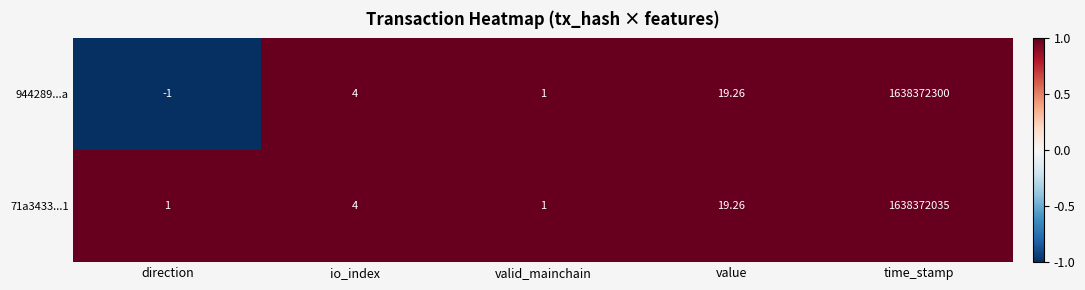

Where is 944289...a nearest to the value 819186149?

value